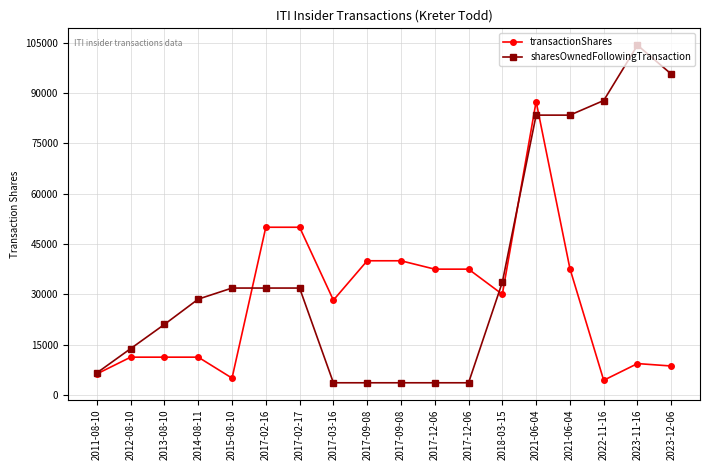

How many times do transactionShares and sharesOwnedFollowingTransaction cross each other?

4